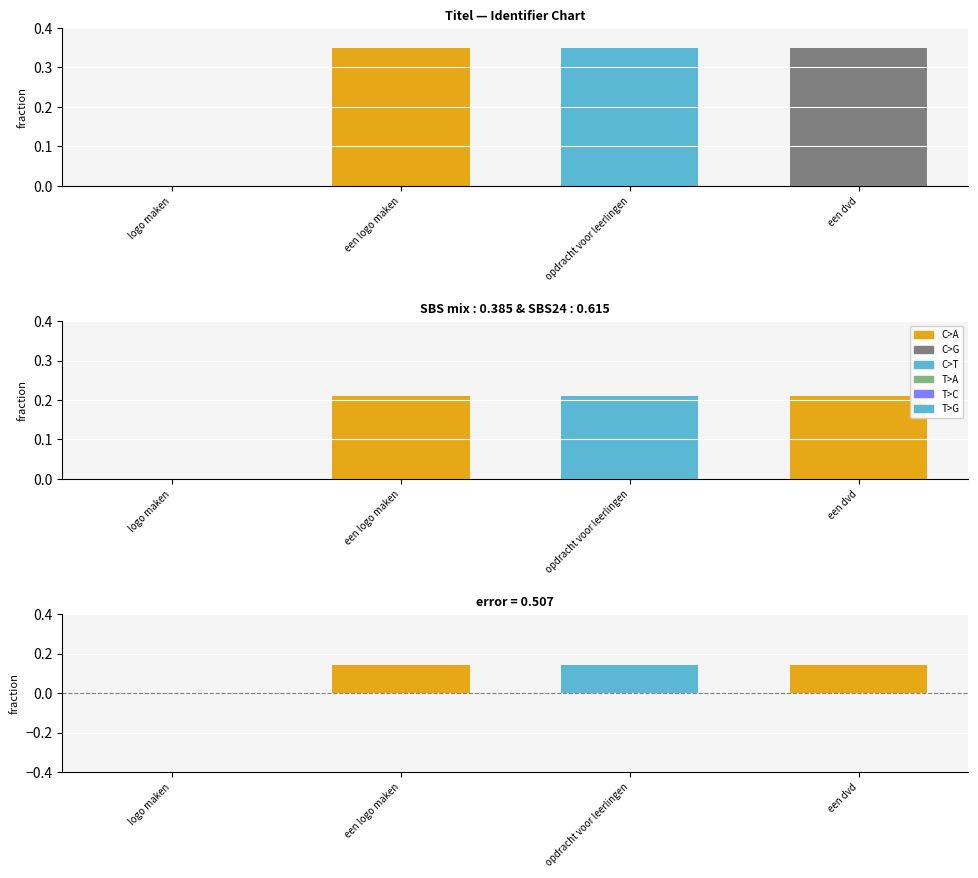

List the series in order of their peak value, highest first.

Identifier, Identifier (scaled), error